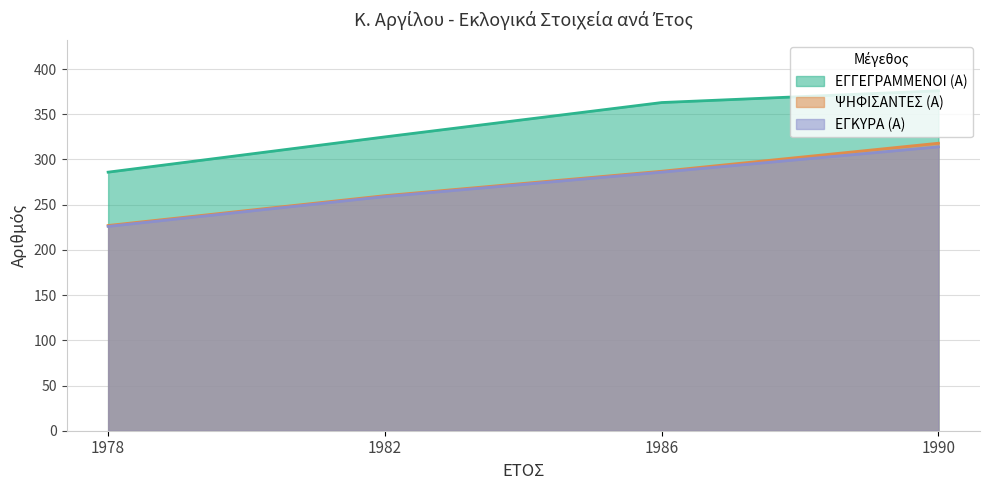

How many data points in ΕΓΚΥΡΑ (Α) are less than 286?

2